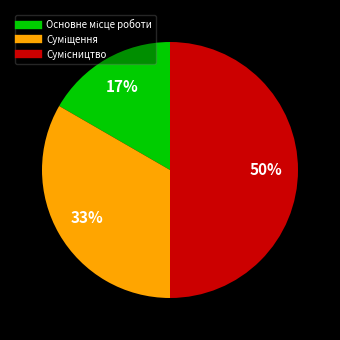

Does any single category account for the majority?

No